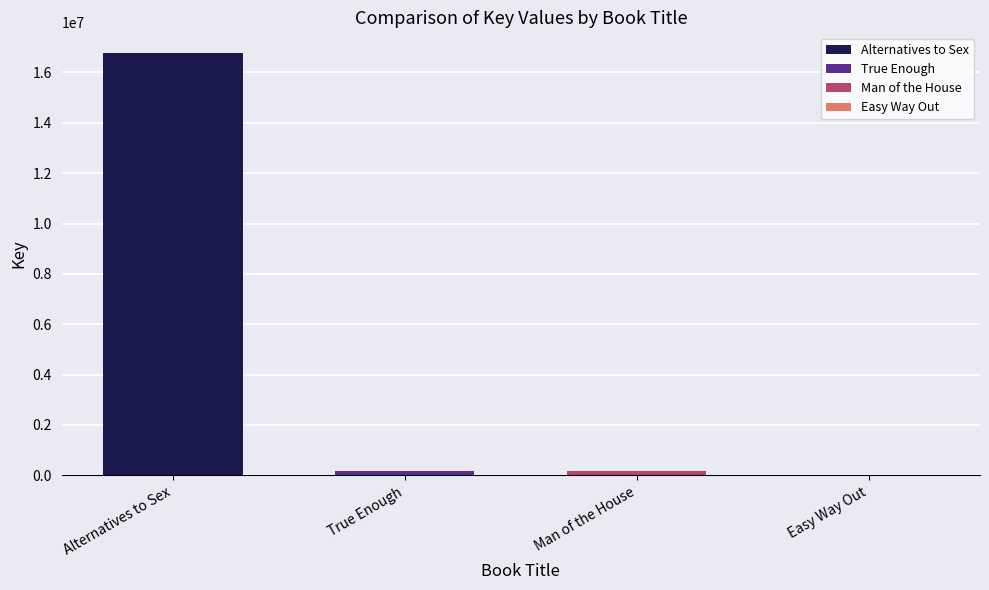

Does the chart contain stacked bars?

No